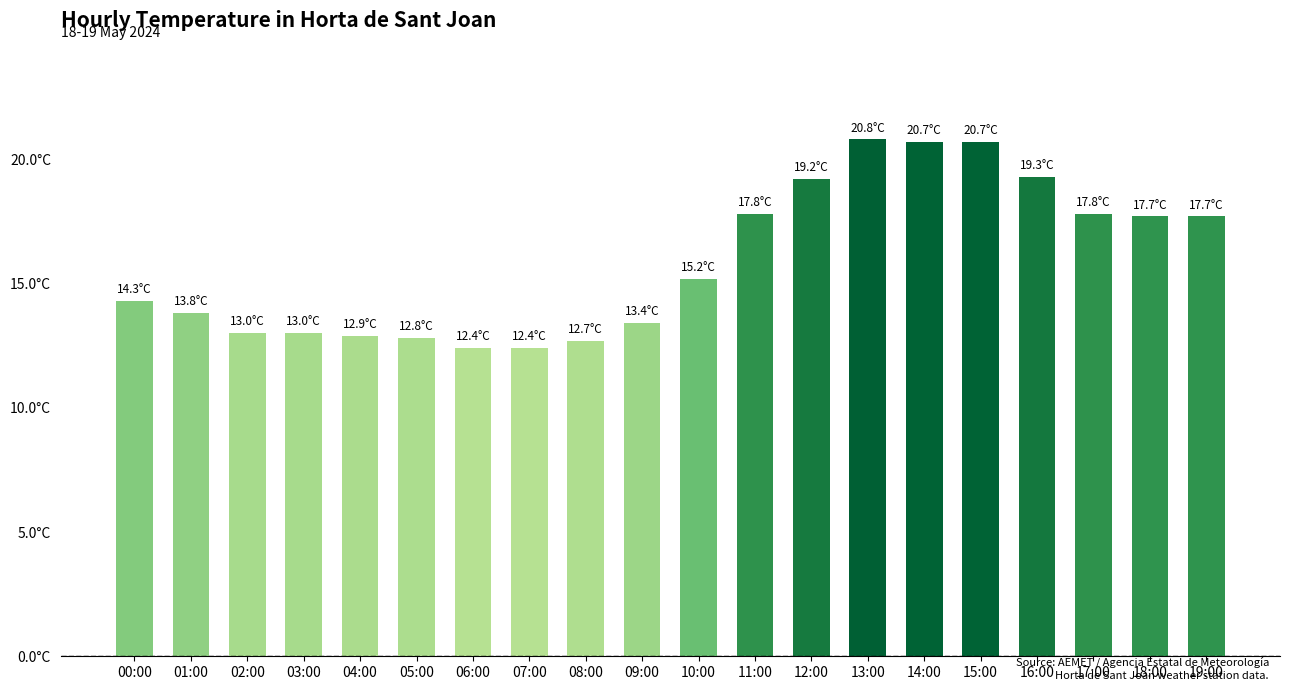

Rank the categories by value from highest to lowest.

13:00, 14:00, 15:00, 16:00, 12:00, 11:00, 17:00, 18:00, 19:00, 10:00, 00:00, 01:00, 09:00, 02:00, 03:00, 04:00, 05:00, 08:00, 06:00, 07:00